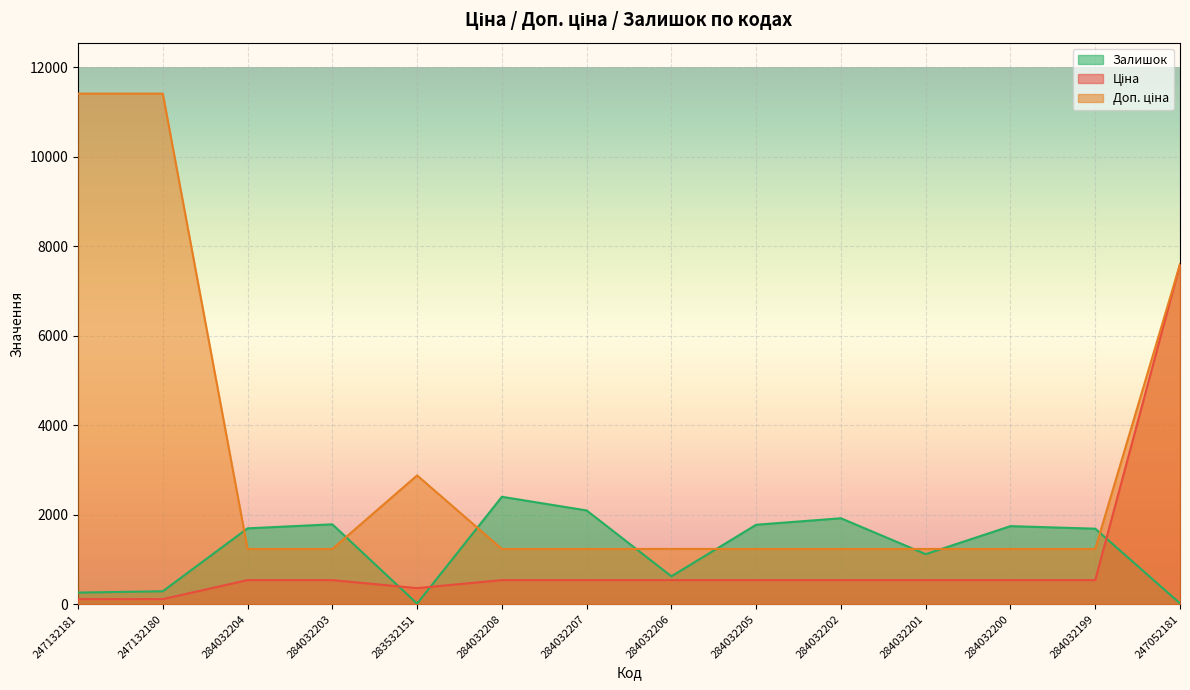

The value of Ціна at 247132180 is 173.7. True or false?

False